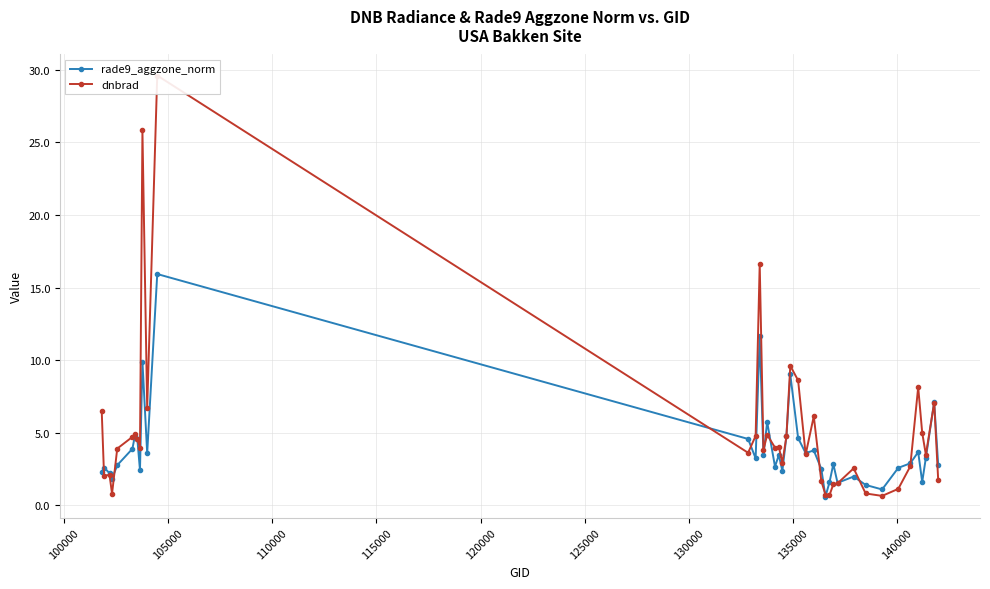

True or false: rade9_aggzone_norm has more than 1 interior local peaks.

True